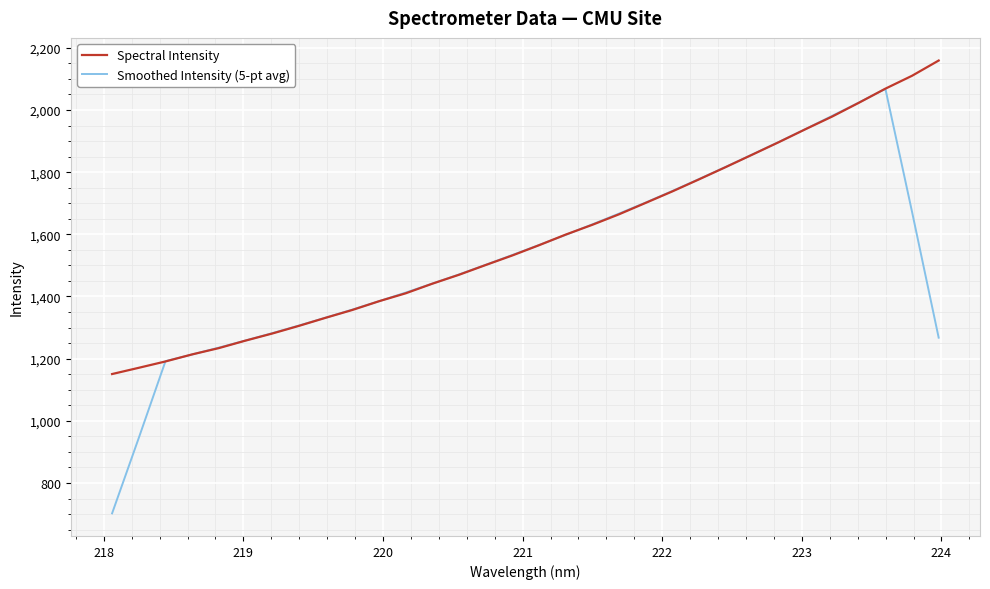

What are all the series names shown in the legend?

Spectral Intensity, Smoothed Intensity (5-pt avg)